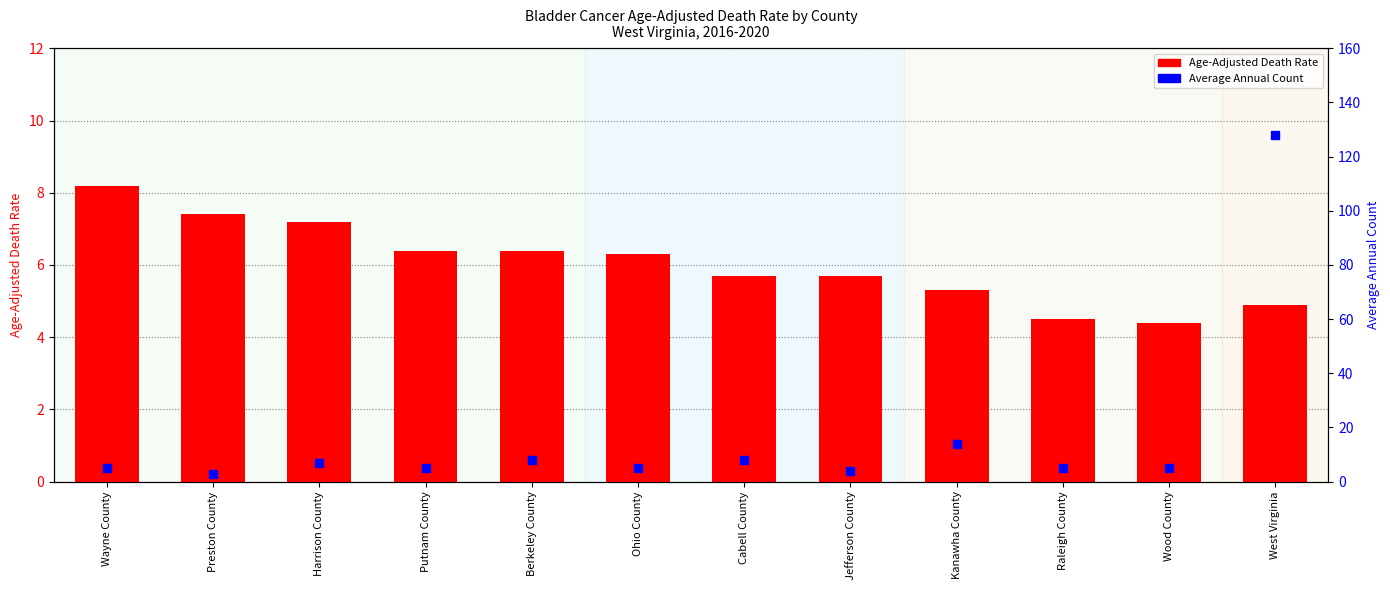

Which series has the largest total across all categories?

Average Annual Count